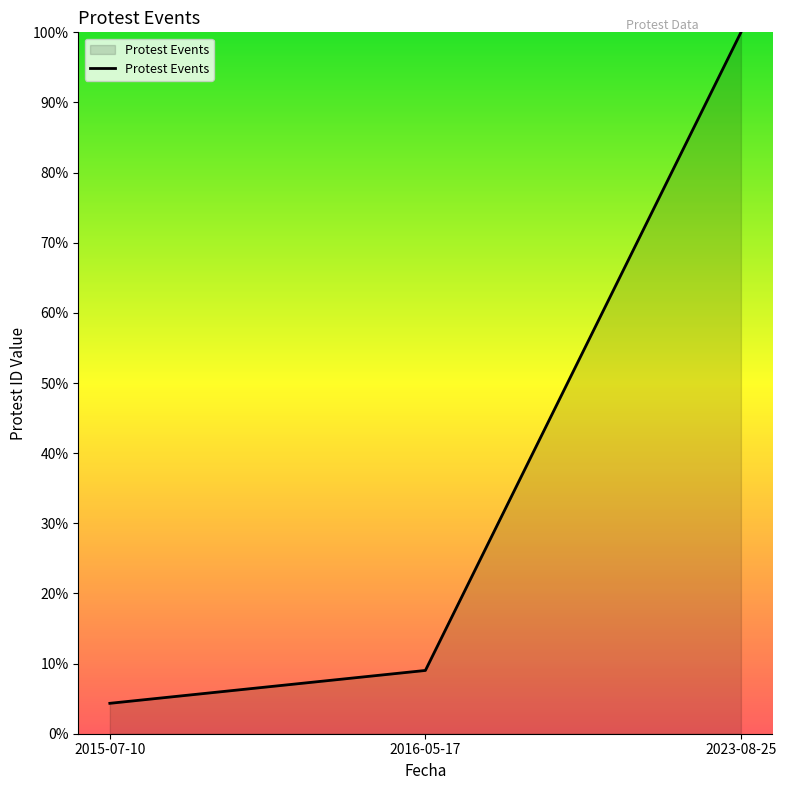

List the labels in order of value, largest first.

2023-08-25, 2016-05-17, 2015-07-10